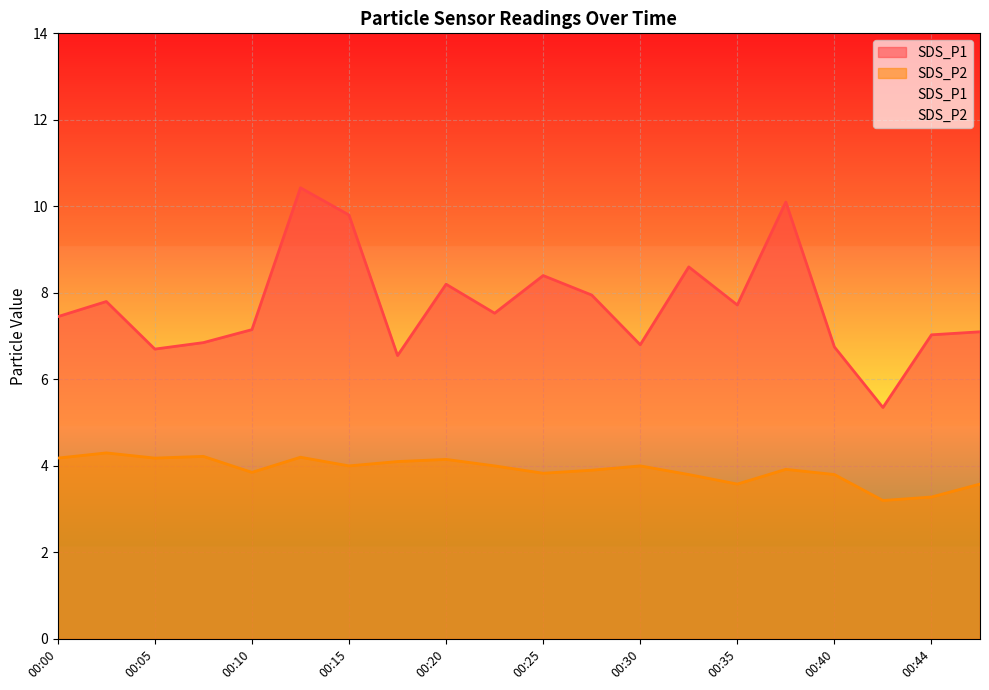

Is it true that SDS_P1 equals 7.7 at 00:35?

True